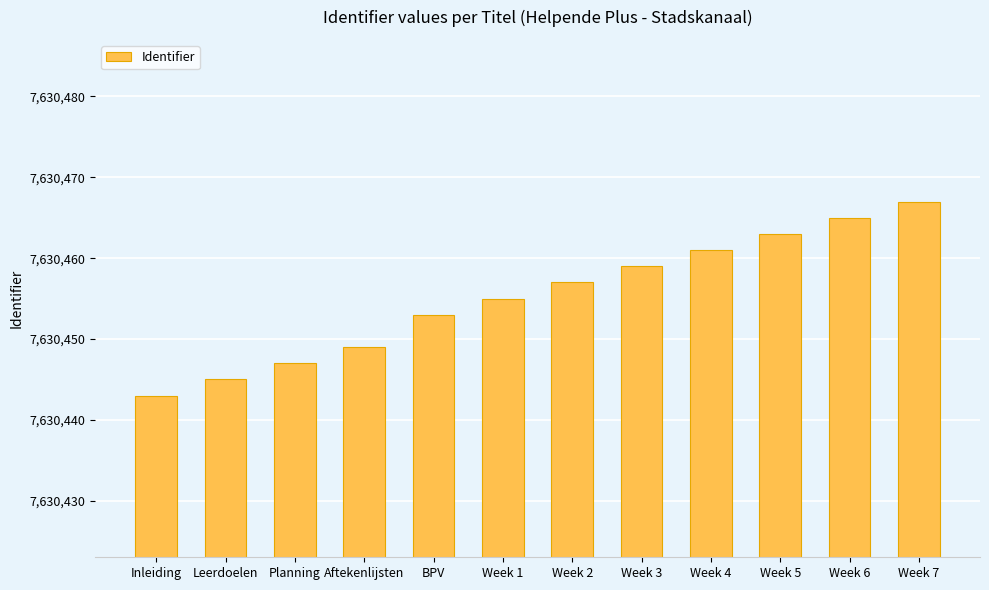

True or false: the data shows 7630449 at Aftekenlijsten.

True